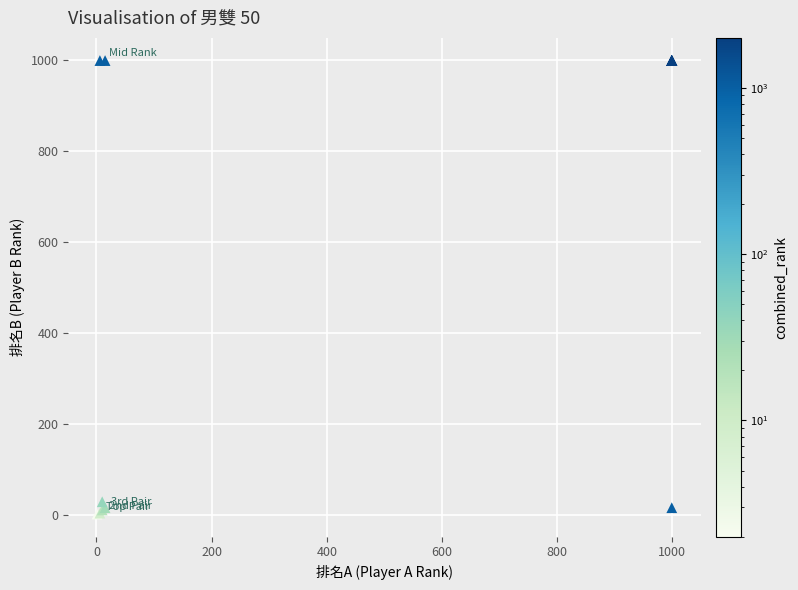

What Y value in the scatter plot is closest to 500?

28